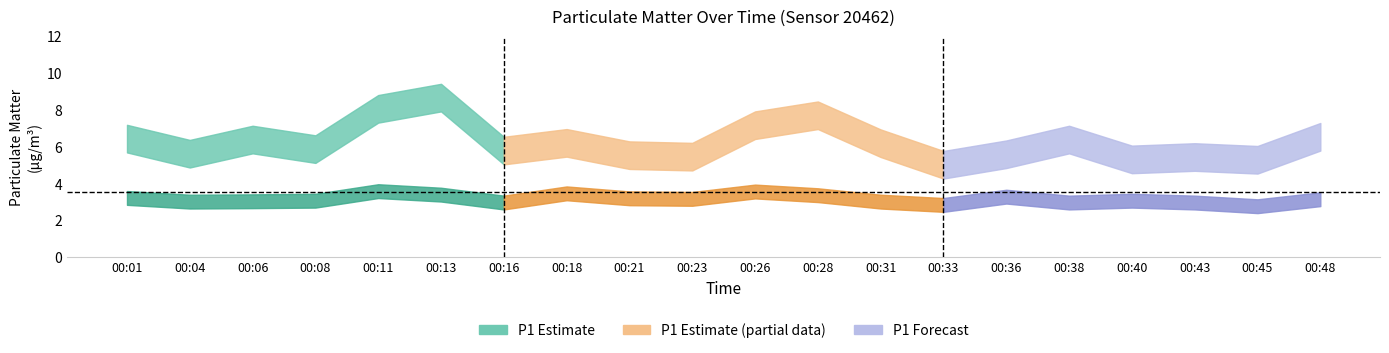

True or false: P1_upper and P2_upper cross at least once.

False